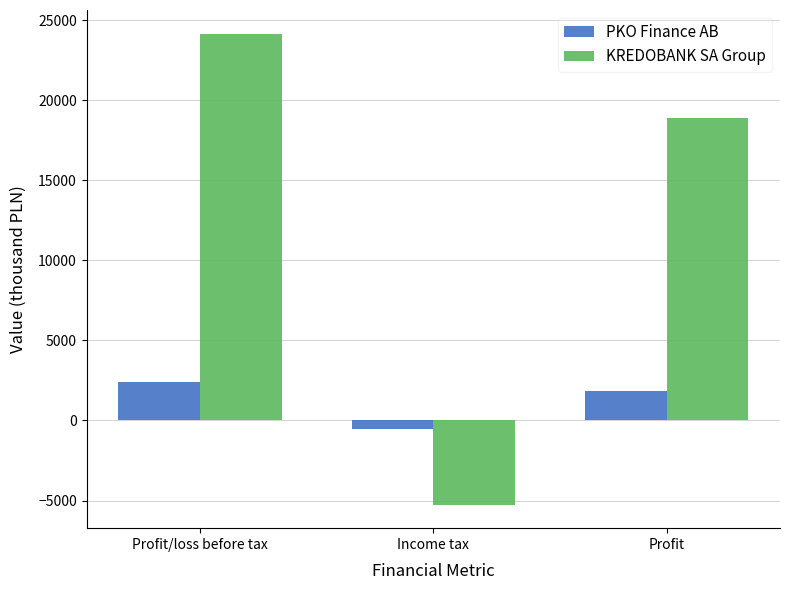

Are the bars horizontal?

No